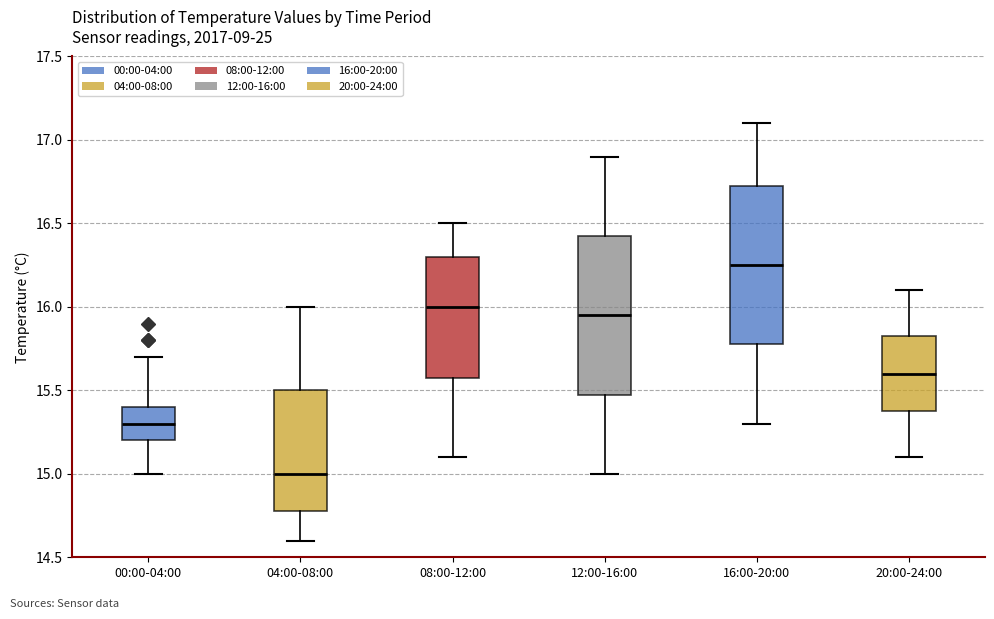

Where does the upper whisker of the box for 04:00-08:00 end on the y-axis? The values are not printed on the chart, so give them approximately, as read against the axis.

16.00